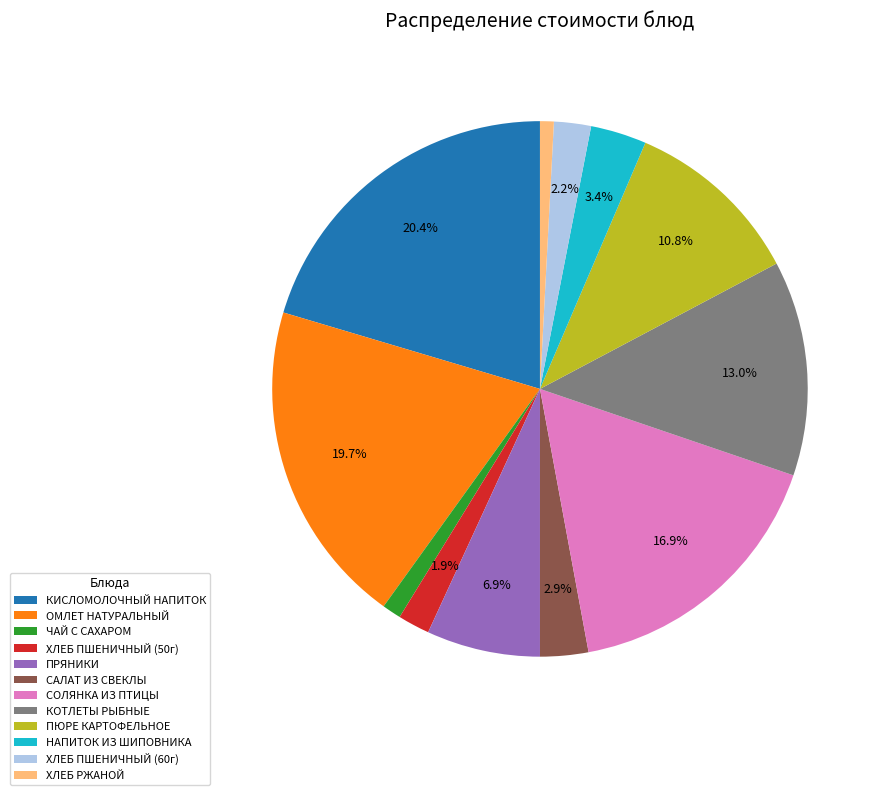

Which category has the biggest portion of the pie?

КИСЛОМОЛОЧНЫЙ НАПИТОК